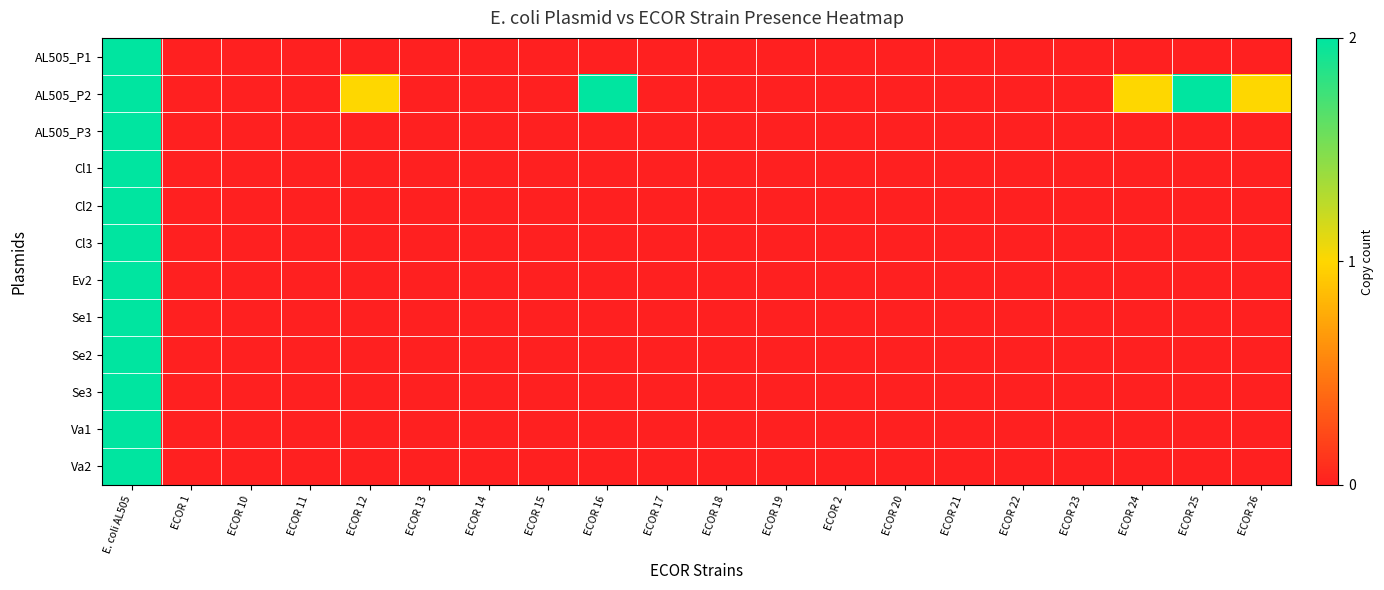

Reading left to right, list all the values displayed in this chart.

AL505_P1: E. coli AL505=2	ECOR 1=0	ECOR 10=0	ECOR 11=0	ECOR 12=0	ECOR 13=0	ECOR 14=0	ECOR 15=0	ECOR 16=0	ECOR 17=0	ECOR 18=0	ECOR 19=0	ECOR 2=0	ECOR 20=0	ECOR 21=0	ECOR 22=0	ECOR 23=0	ECOR 24=0	ECOR 25=0	ECOR 26=0
AL505_P2: E. coli AL505=2	ECOR 1=0	ECOR 10=0	ECOR 11=0	ECOR 12=1	ECOR 13=0	ECOR 14=0	ECOR 15=0	ECOR 16=2	ECOR 17=0	ECOR 18=0	ECOR 19=0	ECOR 2=0	ECOR 20=0	ECOR 21=0	ECOR 22=0	ECOR 23=0	ECOR 24=1	ECOR 25=2	ECOR 26=1
AL505_P3: E. coli AL505=2	ECOR 1=0	ECOR 10=0	ECOR 11=0	ECOR 12=0	ECOR 13=0	ECOR 14=0	ECOR 15=0	ECOR 16=0	ECOR 17=0	ECOR 18=0	ECOR 19=0	ECOR 2=0	ECOR 20=0	ECOR 21=0	ECOR 22=0	ECOR 23=0	ECOR 24=0	ECOR 25=0	ECOR 26=0
Cl1: E. coli AL505=2	ECOR 1=0	ECOR 10=0	ECOR 11=0	ECOR 12=0	ECOR 13=0	ECOR 14=0	ECOR 15=0	ECOR 16=0	ECOR 17=0	ECOR 18=0	ECOR 19=0	ECOR 2=0	ECOR 20=0	ECOR 21=0	ECOR 22=0	ECOR 23=0	ECOR 24=0	ECOR 25=0	ECOR 26=0
Cl2: E. coli AL505=2	ECOR 1=0	ECOR 10=0	ECOR 11=0	ECOR 12=0	ECOR 13=0	ECOR 14=0	ECOR 15=0	ECOR 16=0	ECOR 17=0	ECOR 18=0	ECOR 19=0	ECOR 2=0	ECOR 20=0	ECOR 21=0	ECOR 22=0	ECOR 23=0	ECOR 24=0	ECOR 25=0	ECOR 26=0
Cl3: E. coli AL505=2	ECOR 1=0	ECOR 10=0	ECOR 11=0	ECOR 12=0	ECOR 13=0	ECOR 14=0	ECOR 15=0	ECOR 16=0	ECOR 17=0	ECOR 18=0	ECOR 19=0	ECOR 2=0	ECOR 20=0	ECOR 21=0	ECOR 22=0	ECOR 23=0	ECOR 24=0	ECOR 25=0	ECOR 26=0
Ev2: E. coli AL505=2	ECOR 1=0	ECOR 10=0	ECOR 11=0	ECOR 12=0	ECOR 13=0	ECOR 14=0	ECOR 15=0	ECOR 16=0	ECOR 17=0	ECOR 18=0	ECOR 19=0	ECOR 2=0	ECOR 20=0	ECOR 21=0	ECOR 22=0	ECOR 23=0	ECOR 24=0	ECOR 25=0	ECOR 26=0
Se1: E. coli AL505=2	ECOR 1=0	ECOR 10=0	ECOR 11=0	ECOR 12=0	ECOR 13=0	ECOR 14=0	ECOR 15=0	ECOR 16=0	ECOR 17=0	ECOR 18=0	ECOR 19=0	ECOR 2=0	ECOR 20=0	ECOR 21=0	ECOR 22=0	ECOR 23=0	ECOR 24=0	ECOR 25=0	ECOR 26=0
Se2: E. coli AL505=2	ECOR 1=0	ECOR 10=0	ECOR 11=0	ECOR 12=0	ECOR 13=0	ECOR 14=0	ECOR 15=0	ECOR 16=0	ECOR 17=0	ECOR 18=0	ECOR 19=0	ECOR 2=0	ECOR 20=0	ECOR 21=0	ECOR 22=0	ECOR 23=0	ECOR 24=0	ECOR 25=0	ECOR 26=0
Se3: E. coli AL505=2	ECOR 1=0	ECOR 10=0	ECOR 11=0	ECOR 12=0	ECOR 13=0	ECOR 14=0	ECOR 15=0	ECOR 16=0	ECOR 17=0	ECOR 18=0	ECOR 19=0	ECOR 2=0	ECOR 20=0	ECOR 21=0	ECOR 22=0	ECOR 23=0	ECOR 24=0	ECOR 25=0	ECOR 26=0
Va1: E. coli AL505=2	ECOR 1=0	ECOR 10=0	ECOR 11=0	ECOR 12=0	ECOR 13=0	ECOR 14=0	ECOR 15=0	ECOR 16=0	ECOR 17=0	ECOR 18=0	ECOR 19=0	ECOR 2=0	ECOR 20=0	ECOR 21=0	ECOR 22=0	ECOR 23=0	ECOR 24=0	ECOR 25=0	ECOR 26=0
Va2: E. coli AL505=2	ECOR 1=0	ECOR 10=0	ECOR 11=0	ECOR 12=0	ECOR 13=0	ECOR 14=0	ECOR 15=0	ECOR 16=0	ECOR 17=0	ECOR 18=0	ECOR 19=0	ECOR 2=0	ECOR 20=0	ECOR 21=0	ECOR 22=0	ECOR 23=0	ECOR 24=0	ECOR 25=0	ECOR 26=0